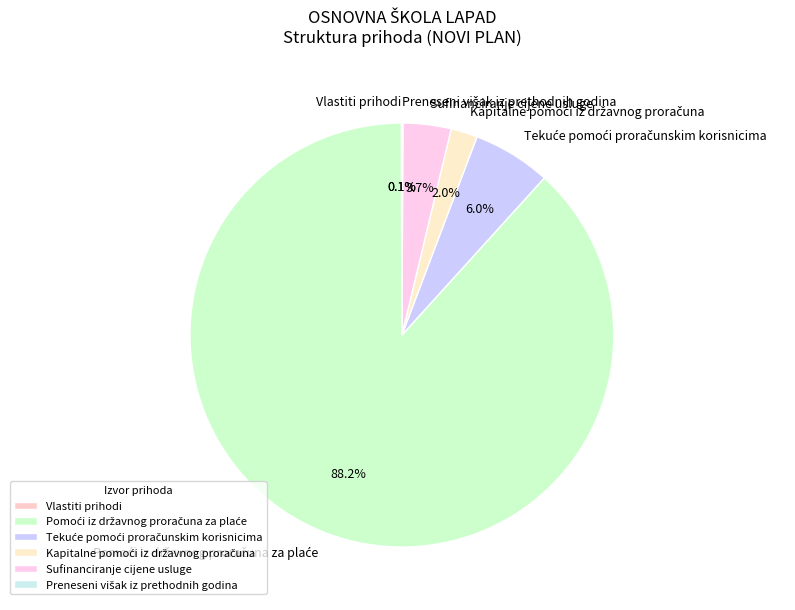

Is there a majority slice in this chart?

Yes